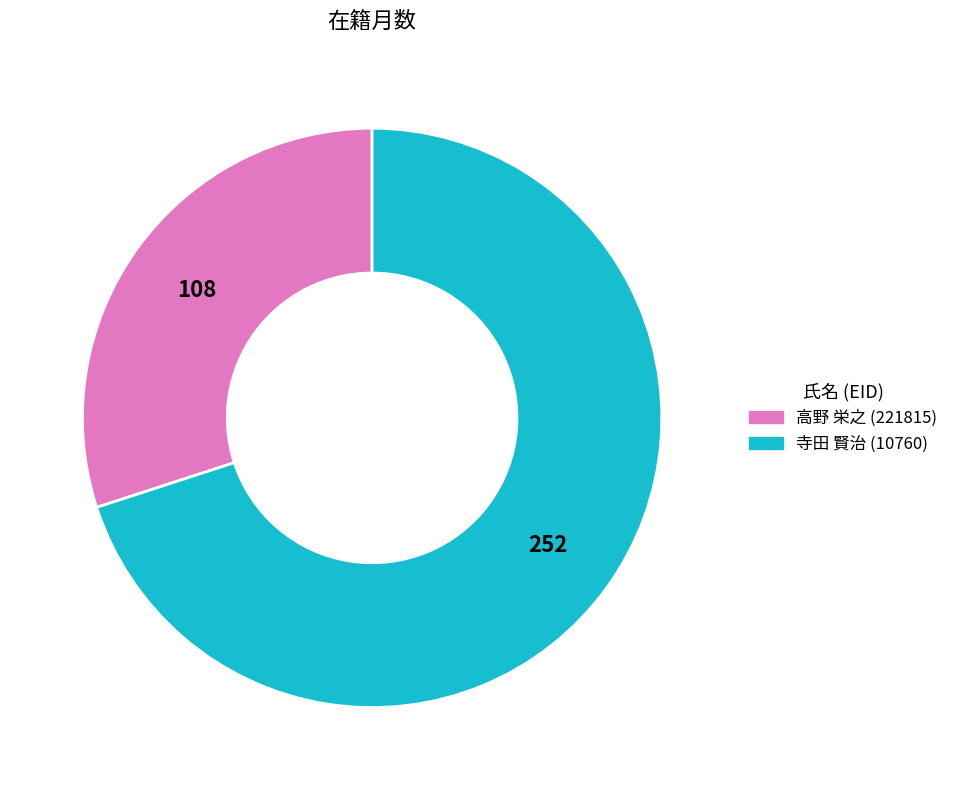

Combined, do 寺田 賢治 (10760) and 高野 栄之 (221815) account for over 50%?

Yes